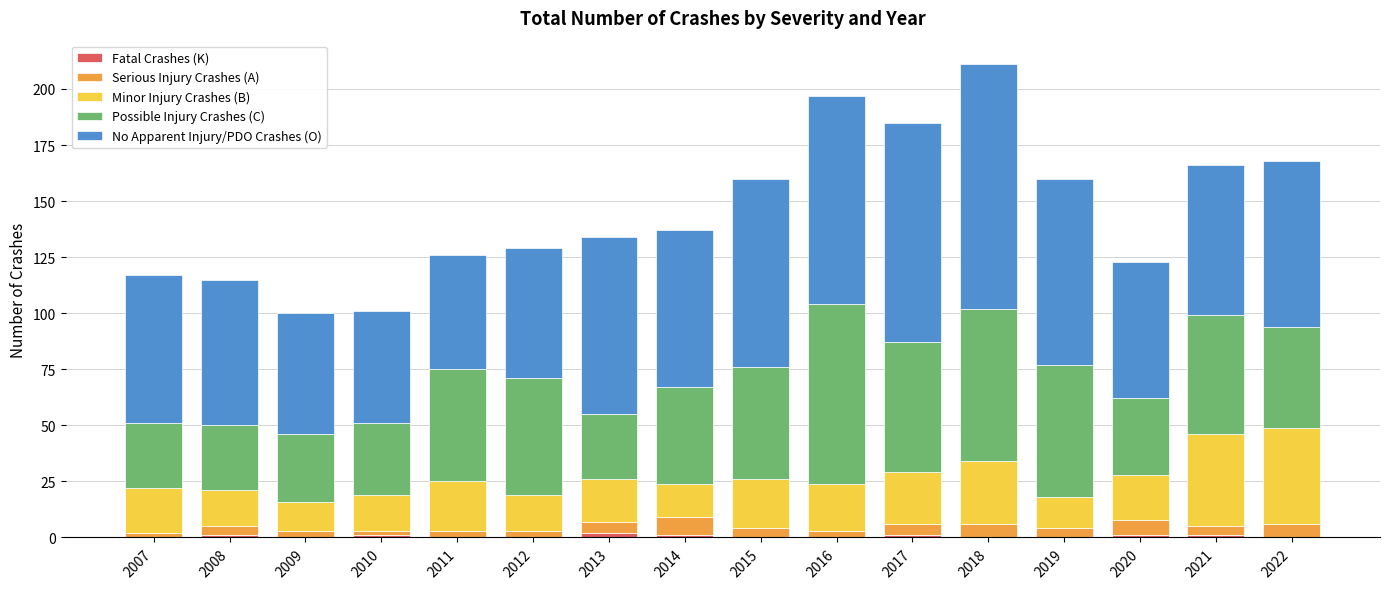

What is the total value across all series at 2022?

168